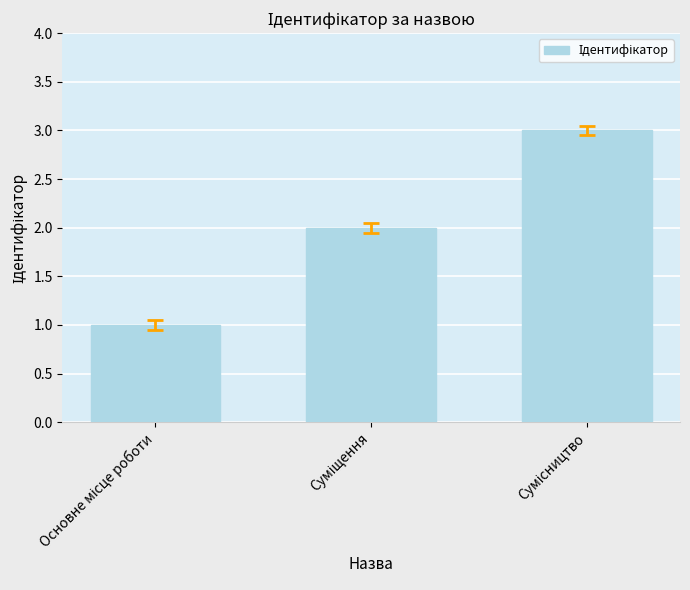

What is the value of the 2nd bar from the left?

2